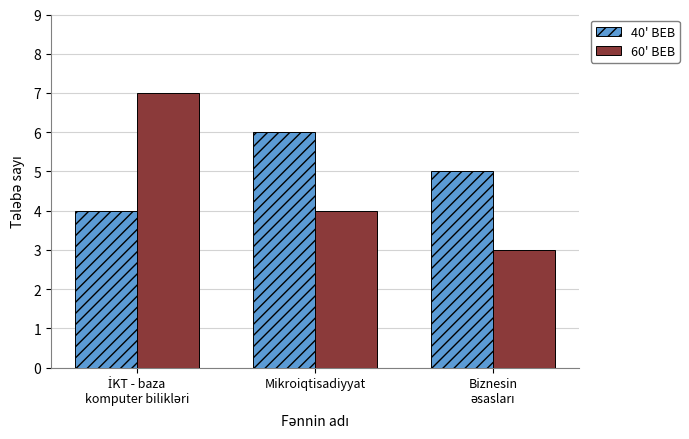

Reading left to right, list all the values displayed in this chart.

40' BEB: 4	6	5
60' BEB: 7	4	3